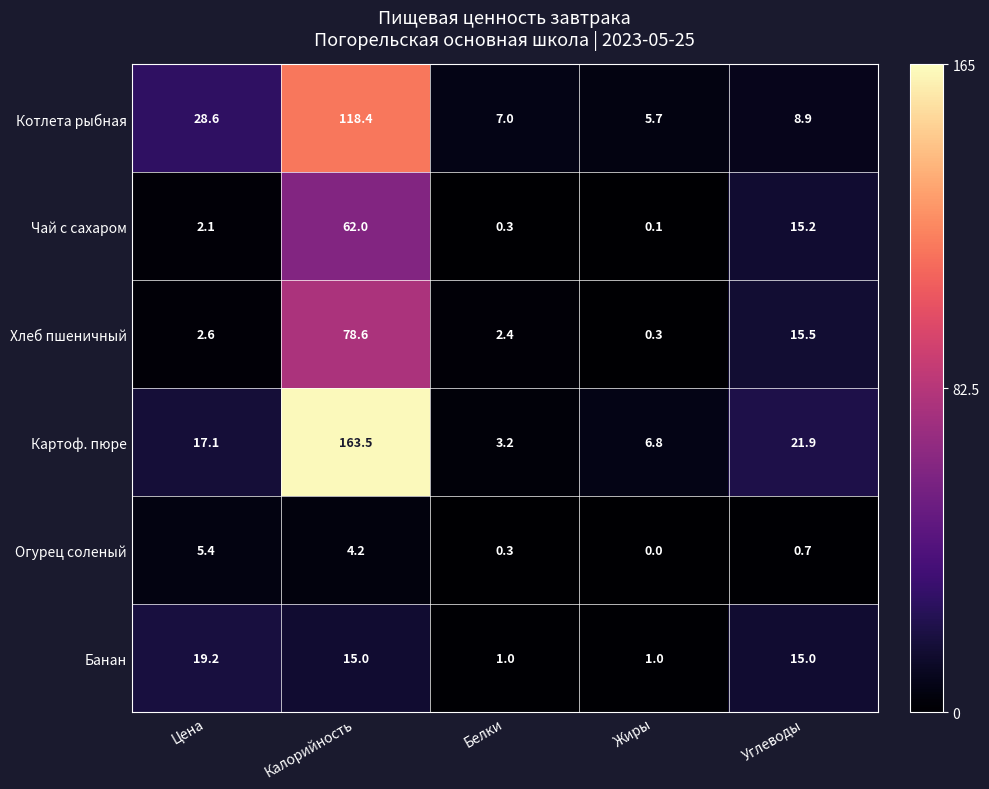

True or false: Хлеб пшеничный has a value of 0.3 at Жиры.

True